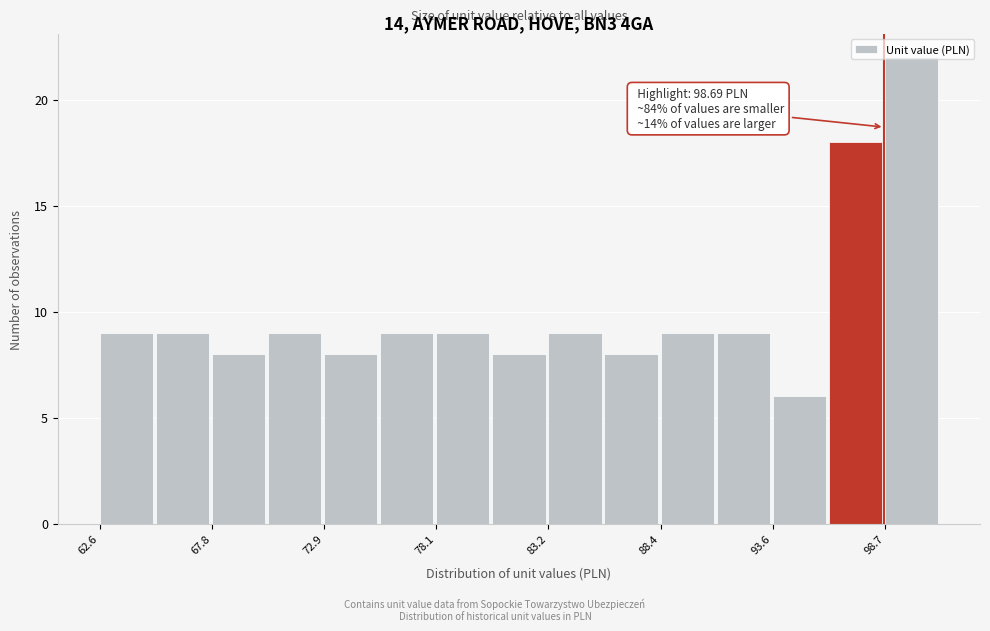

Read against the x-axis, roughly where is the centre of the tallest bar?

100